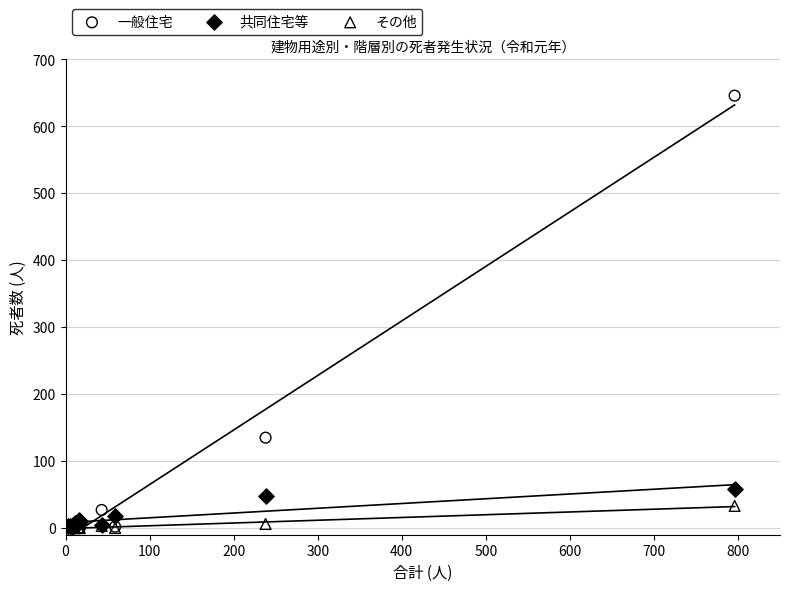

In the 一般住宅 series, what Y value is closest to 323?

135